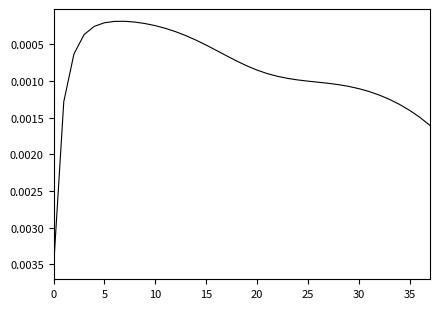

How many lines are shown in the chart?

1